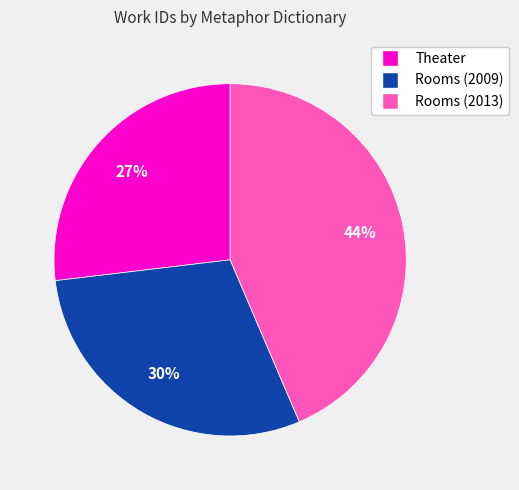

What is the ratio of the value at Rooms (2013) to the value at Theater?

1.6